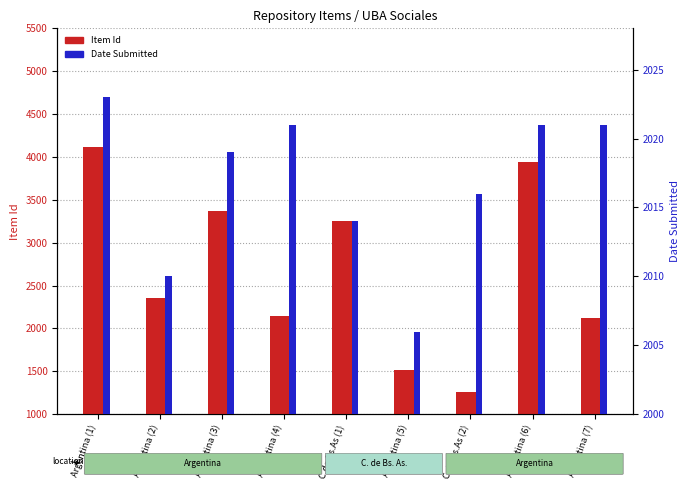

At which label does Item Id first exceed 2356?

Argentina (1)